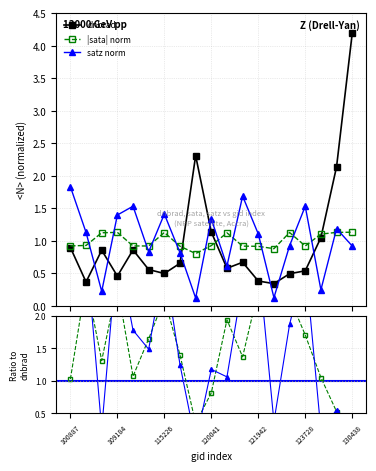

What is the difference between the maximum and minimum values in the satz/dnbrad series?

3.0